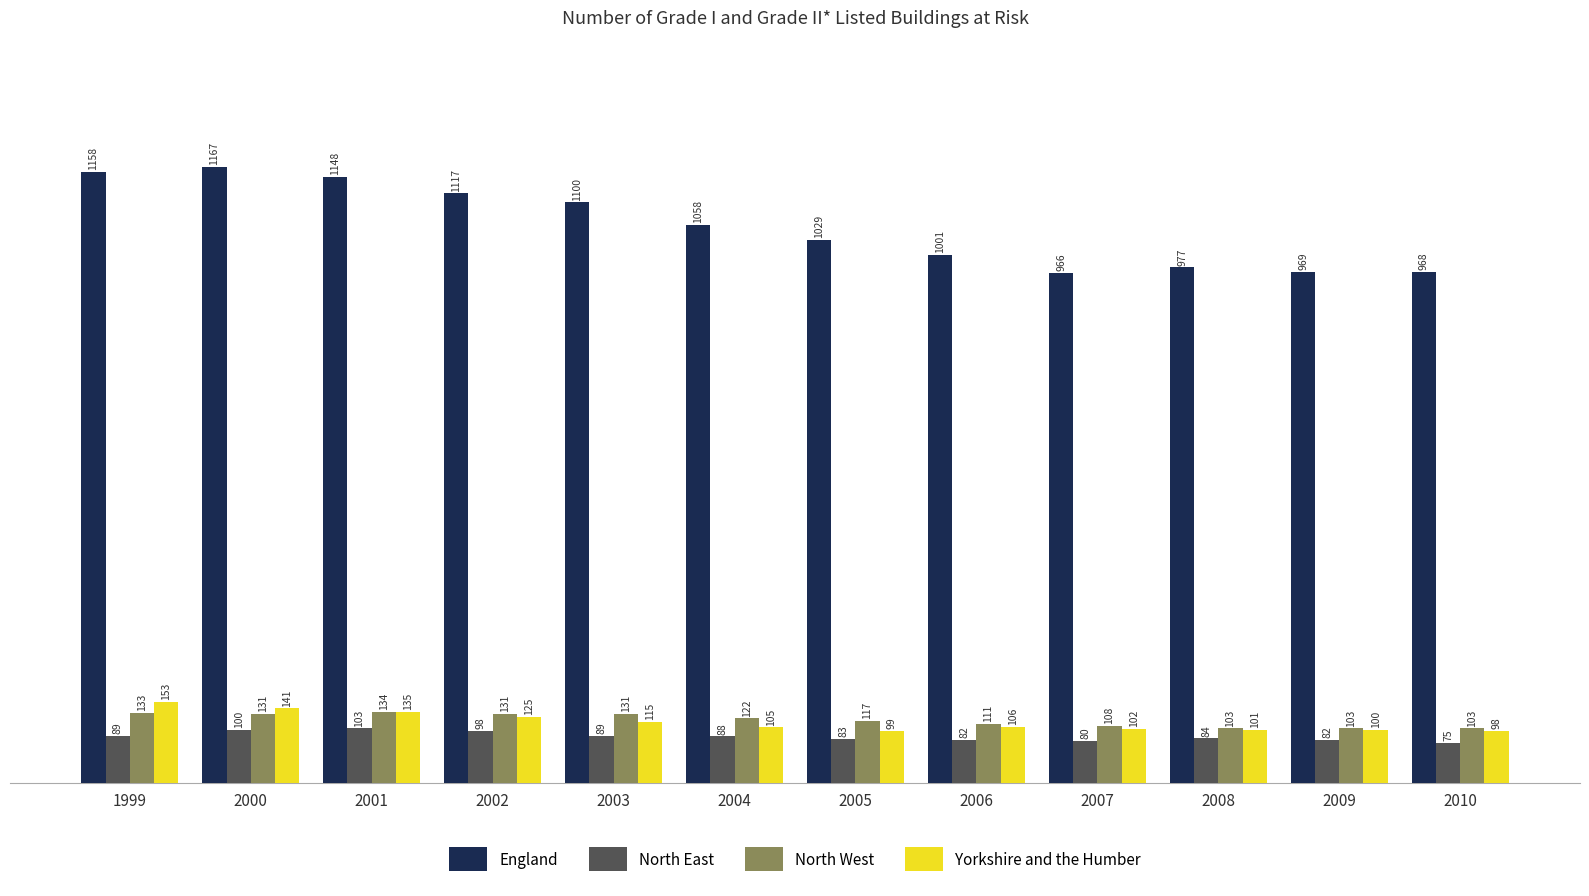

Is the value of North West at 2002 greater than the value of England at 2007?

No